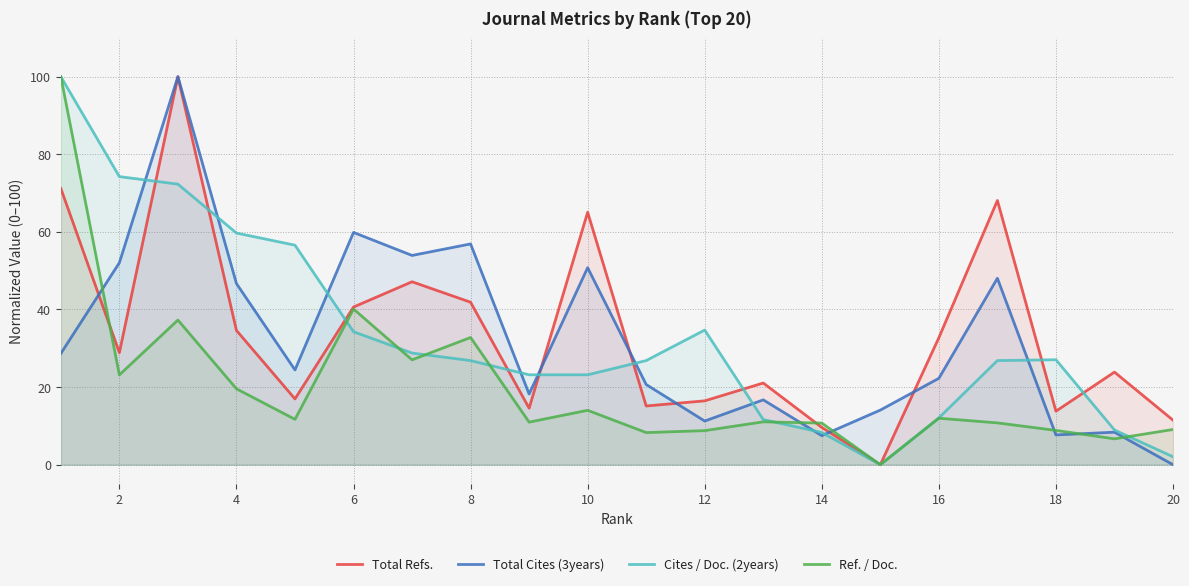

What is the difference between the maximum and minimum values in the Total Refs. series?

100.0